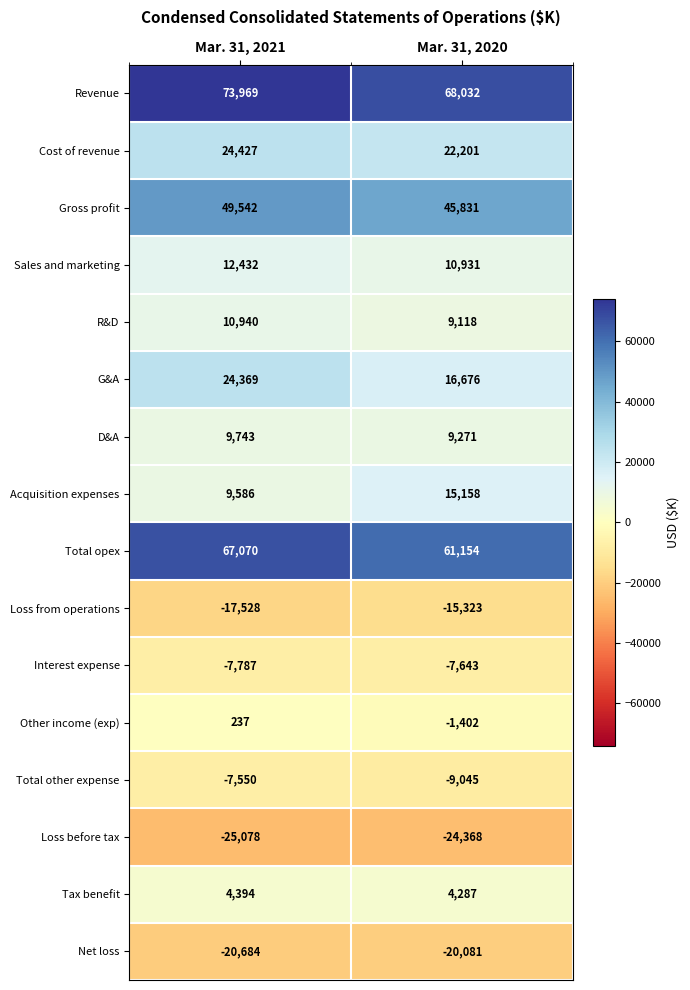

Where is Gross profit nearest to the value 47686?

Mar. 31, 2020